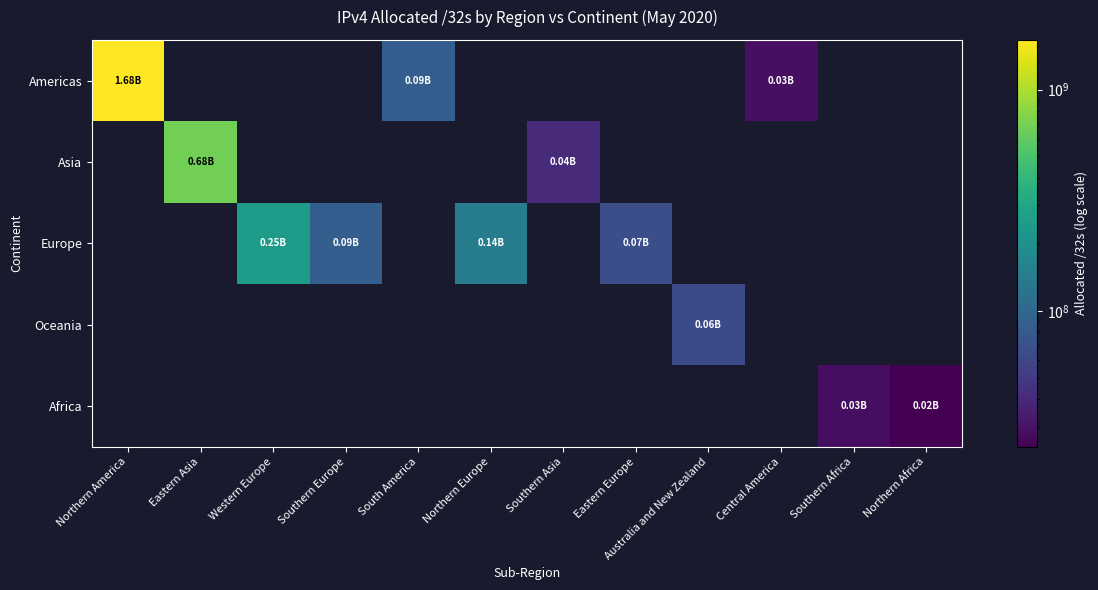

Which series has the largest range (max minus min)?

Americas